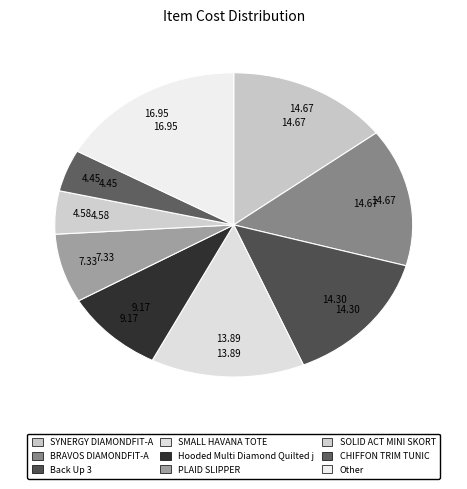

How many segments does this pie chart have?

9